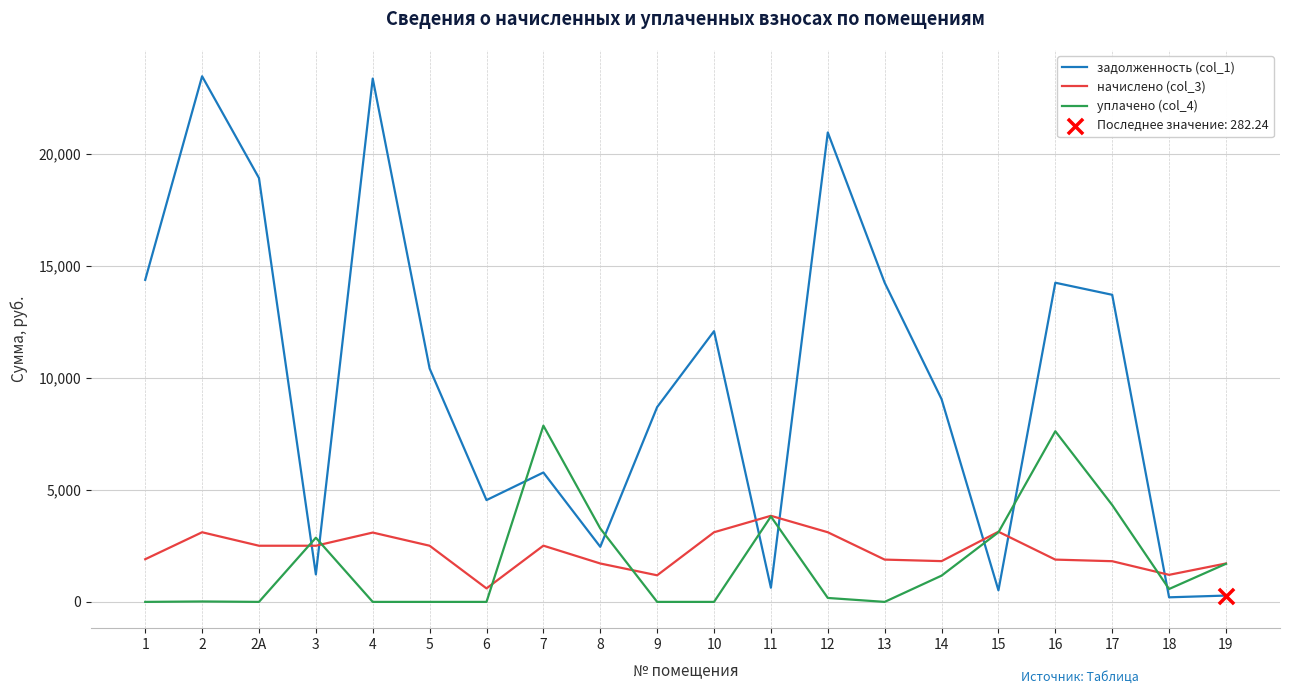

At how many categories does at least one series exceed 17600?

4